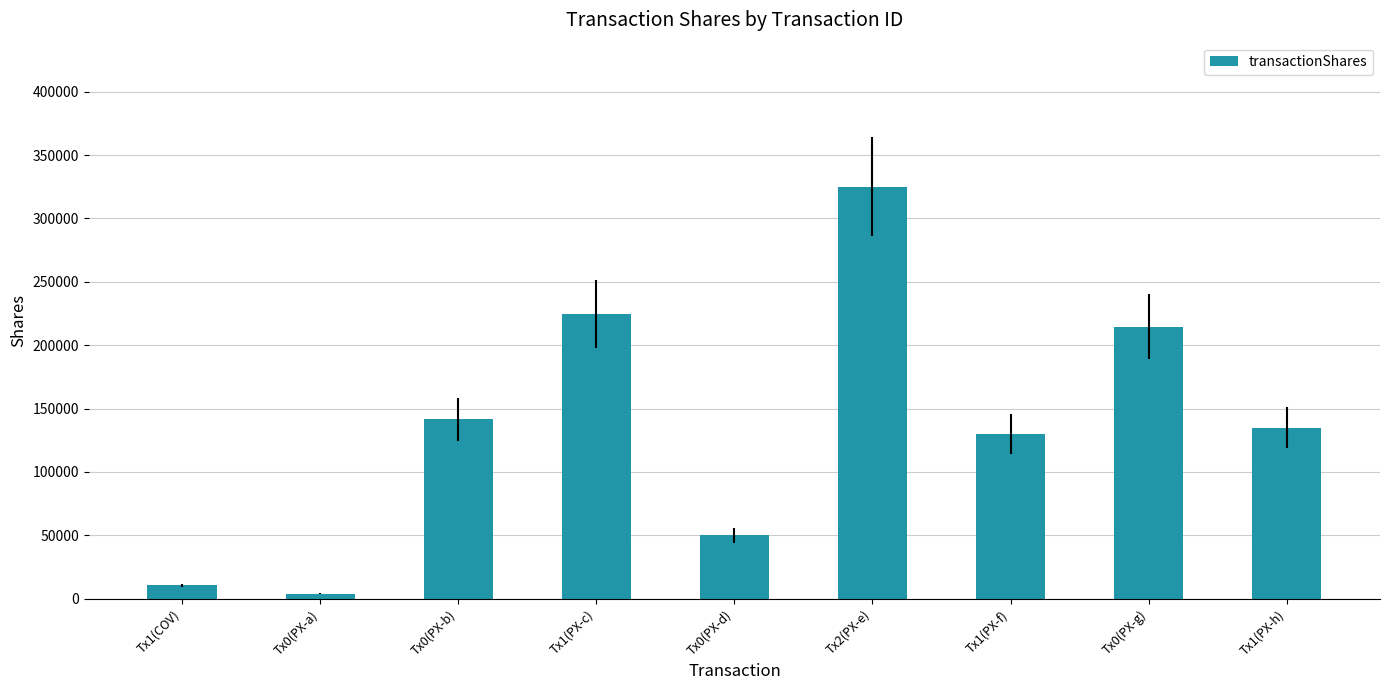

How many distinct data groups are displayed?

1